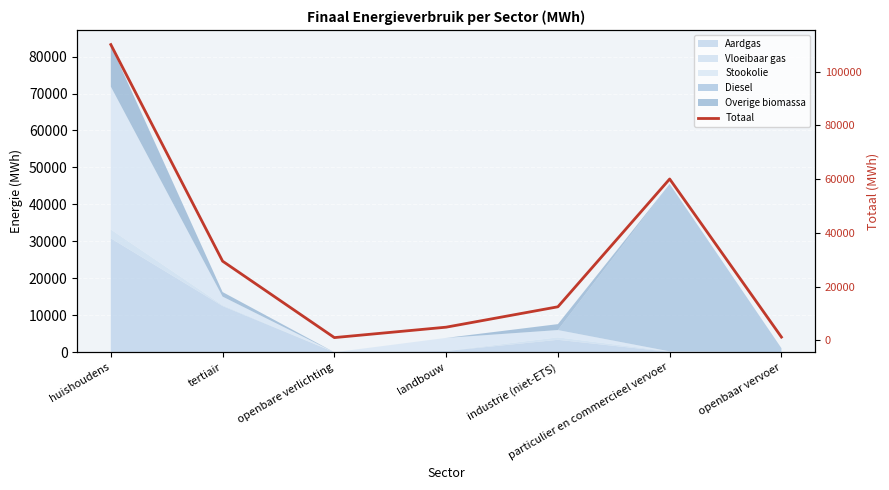

What is the greatest value displayed?

110112.2